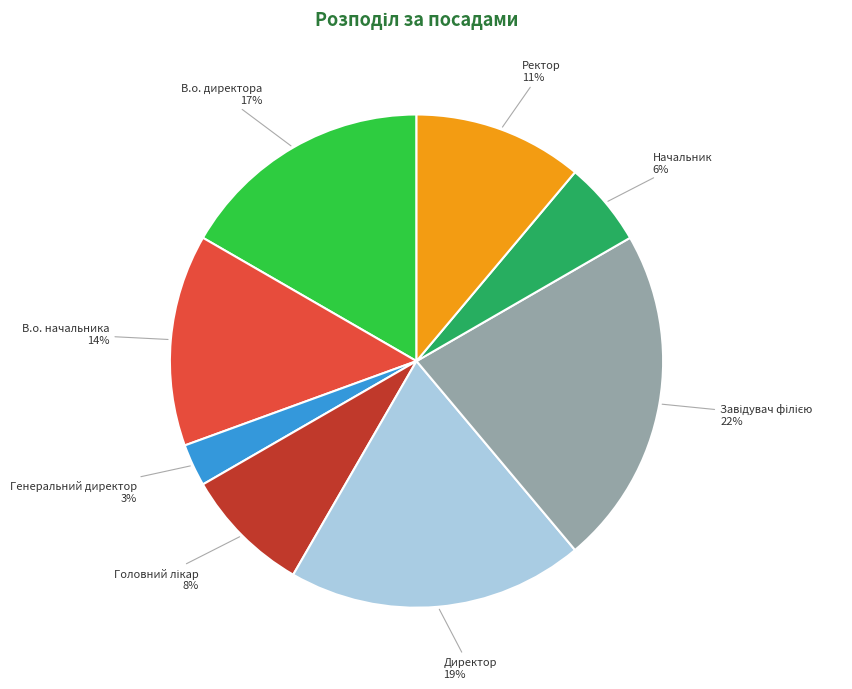

Which slice is the smallest?

Генеральний директор